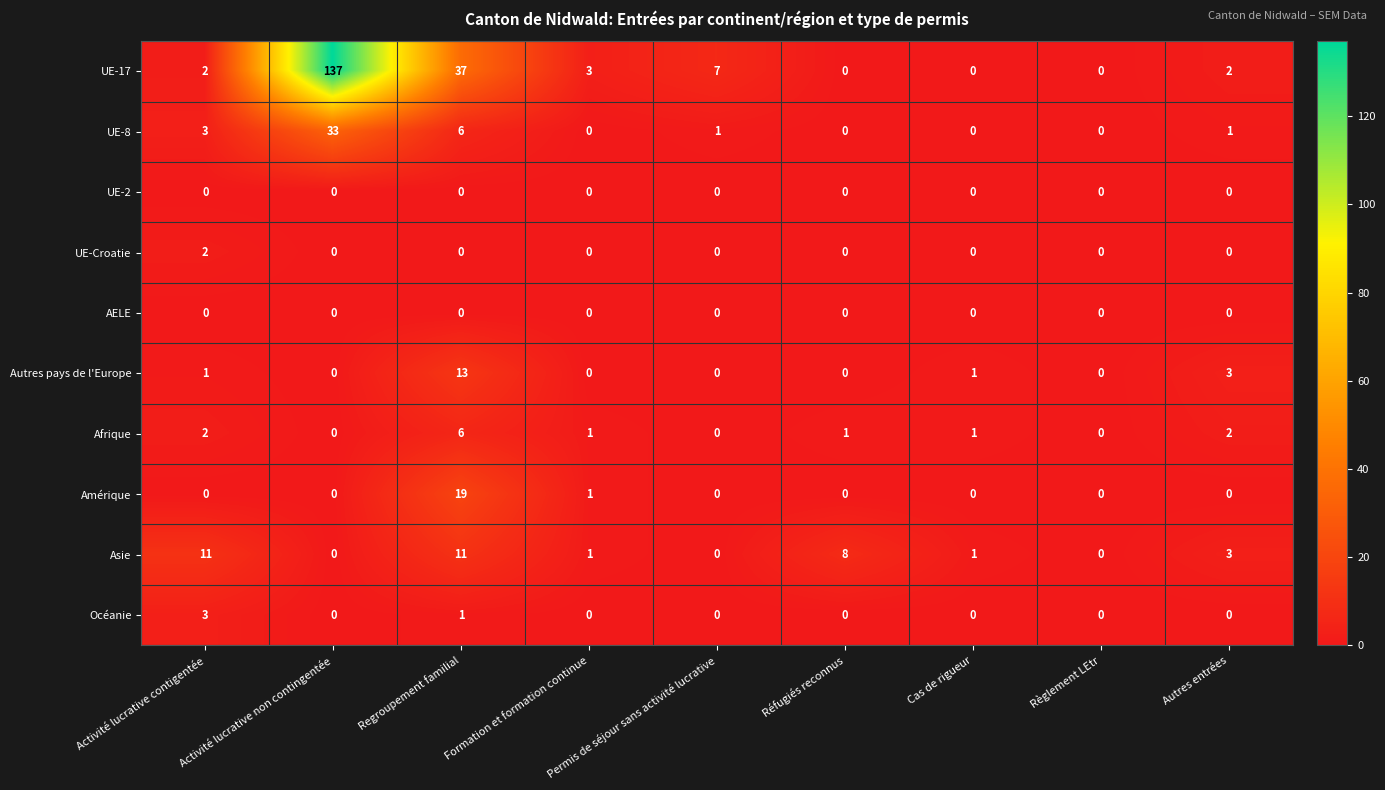

At how many categories does at least one series exceed 20?

2